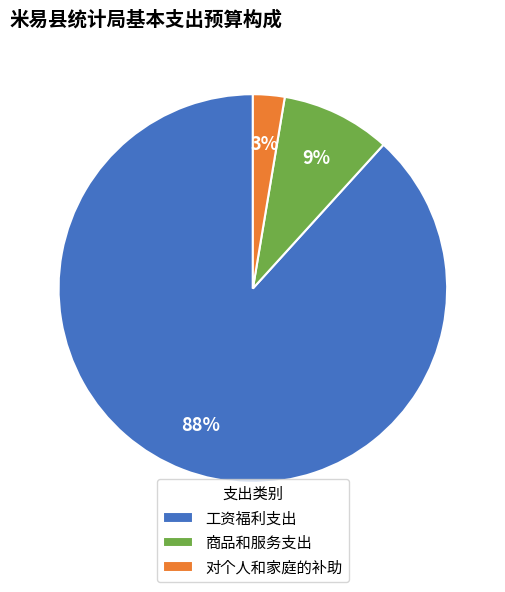

What is the largest slice in the pie chart?

工资福利支出